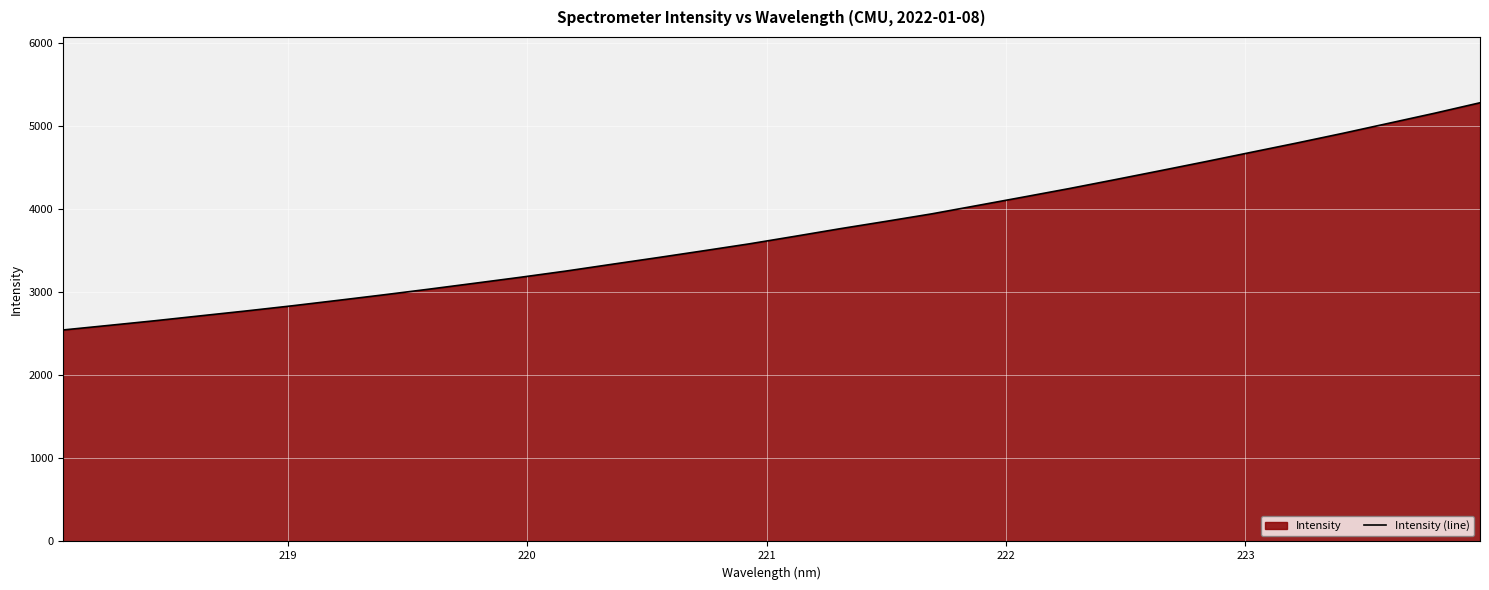

What is the smallest value displayed?

2544.0